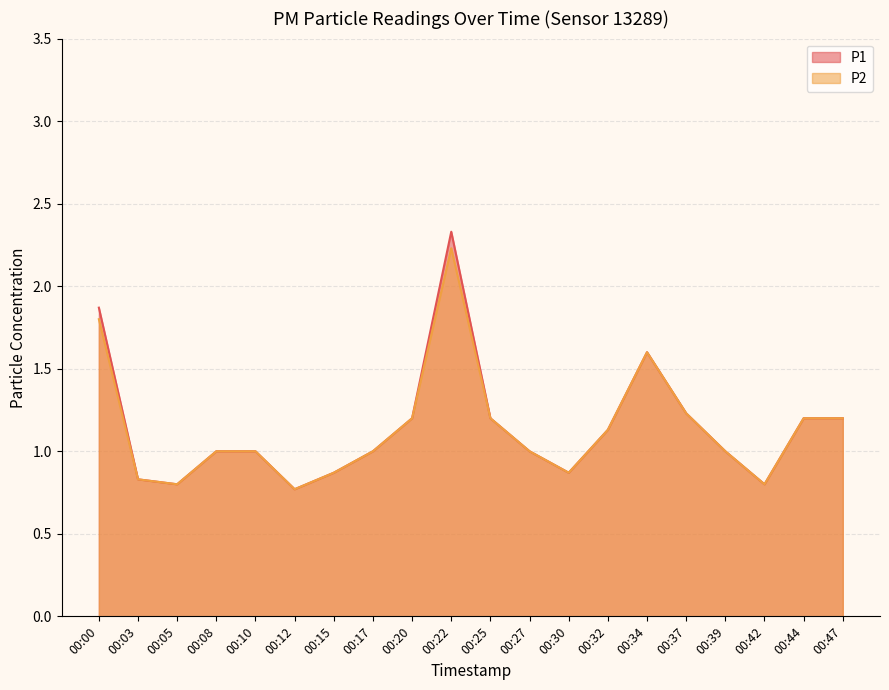

True or false: P1 and P2 intersect in this chart.

False